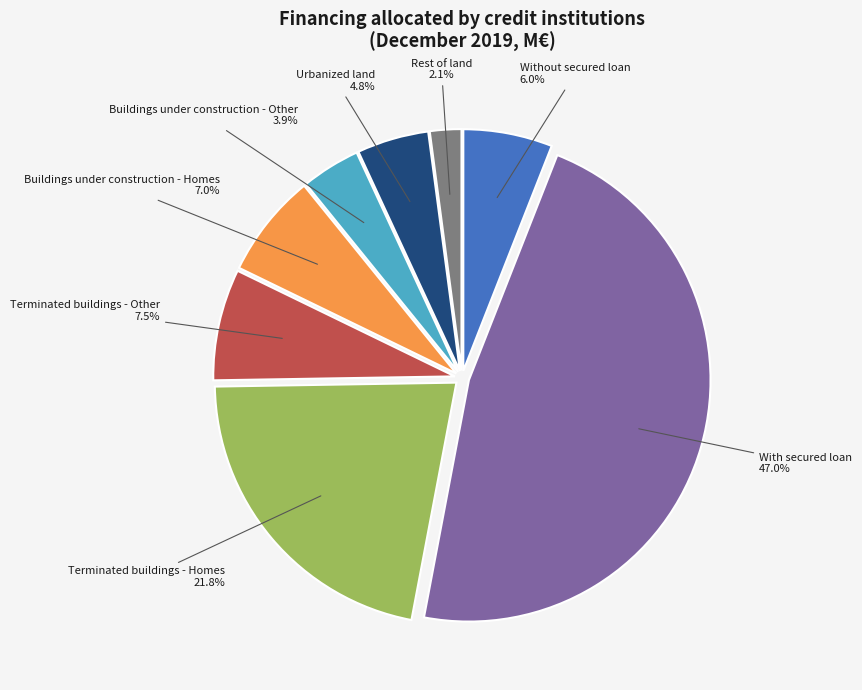

Does any single category account for the majority?

No